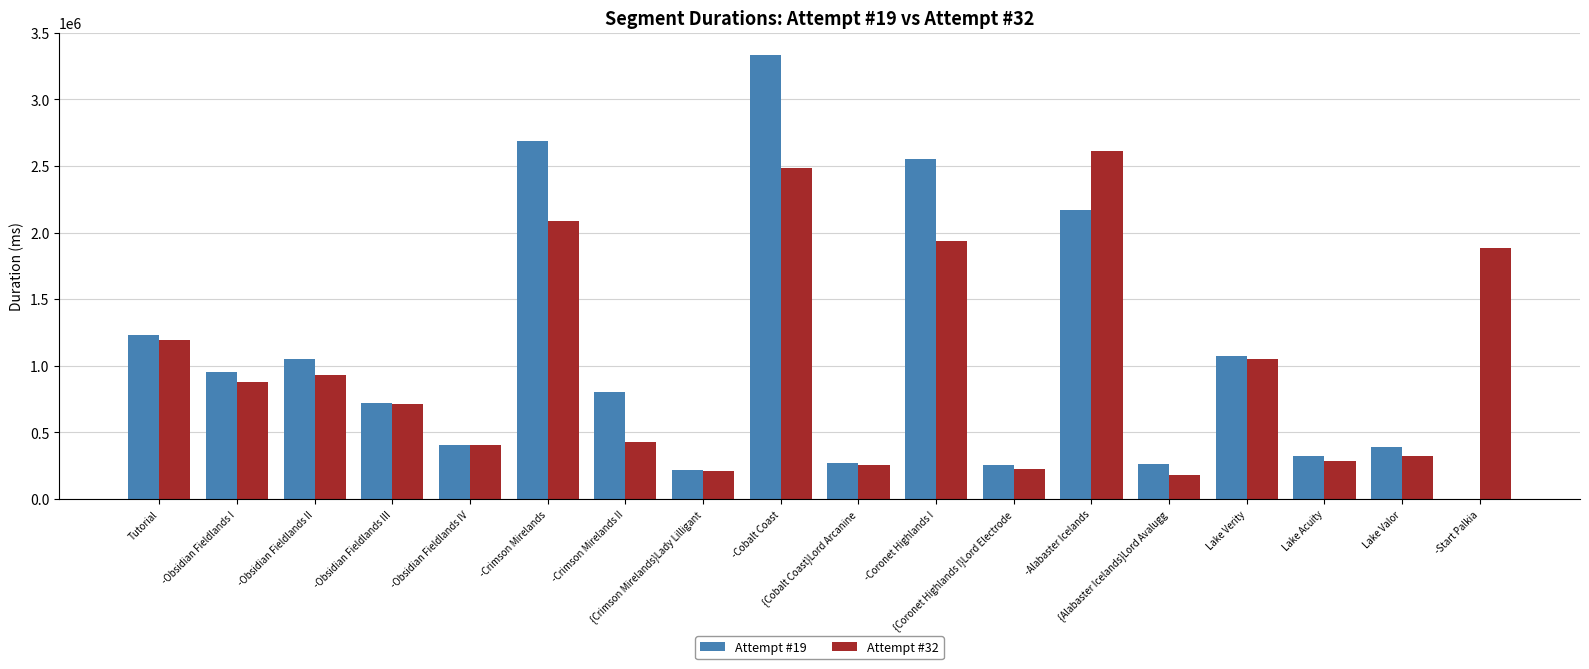

Is it true that Attempt #19 equals 1230548 at Tutorial?

True